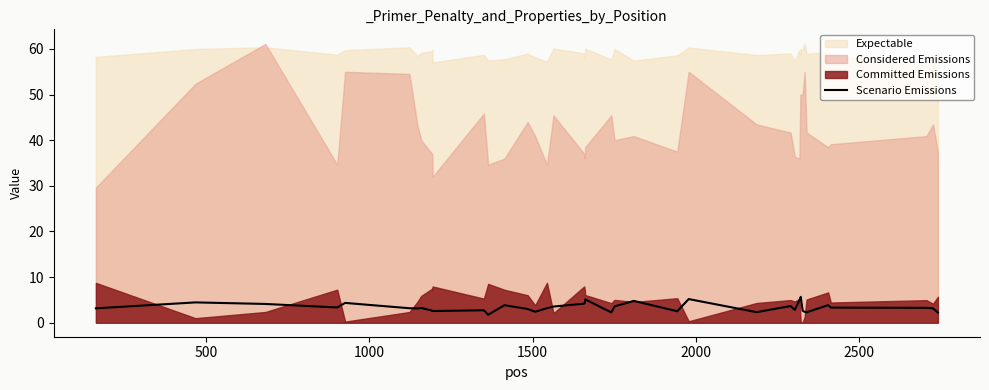

What is the maximum value for Scenario Emissions?

5.7